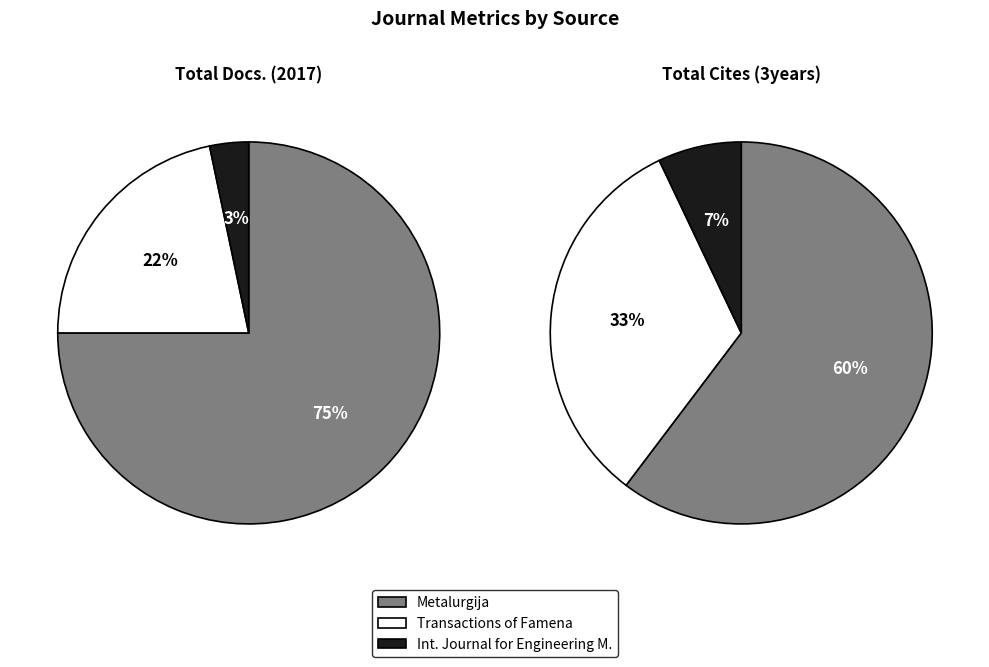

What percentage is NOT represented by Total Cites (3years)?

37.8%